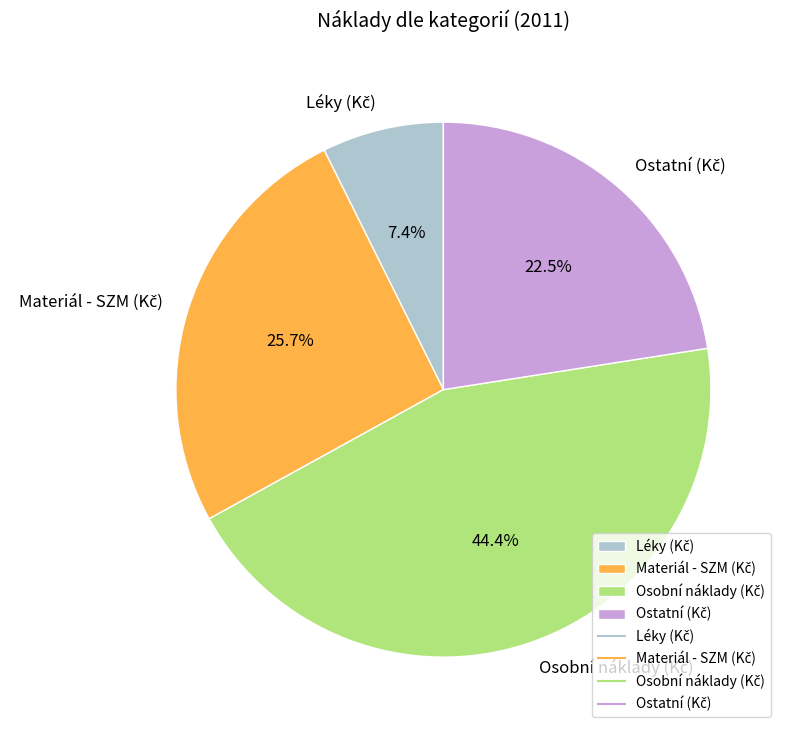

Is there a majority slice in this chart?

No